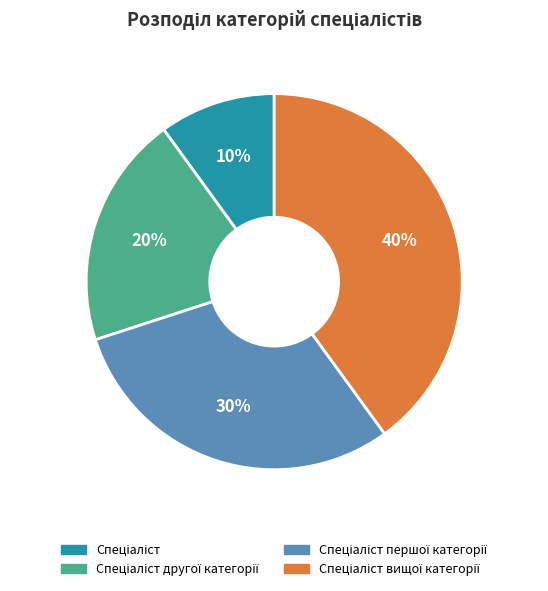

Does any single category account for the majority?

No